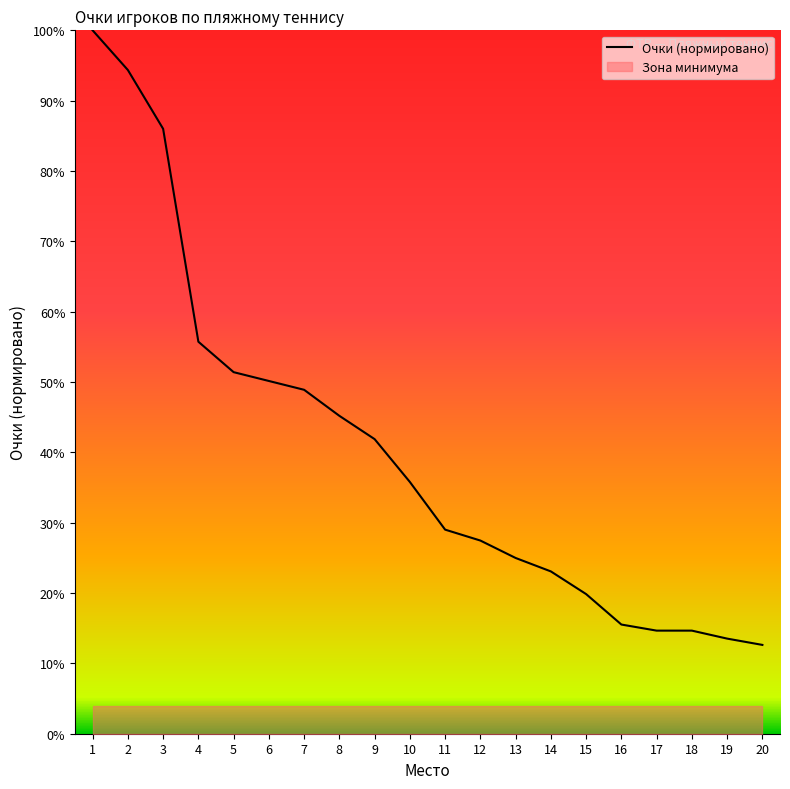

True or false: the data shows 0.3 at 9.

False